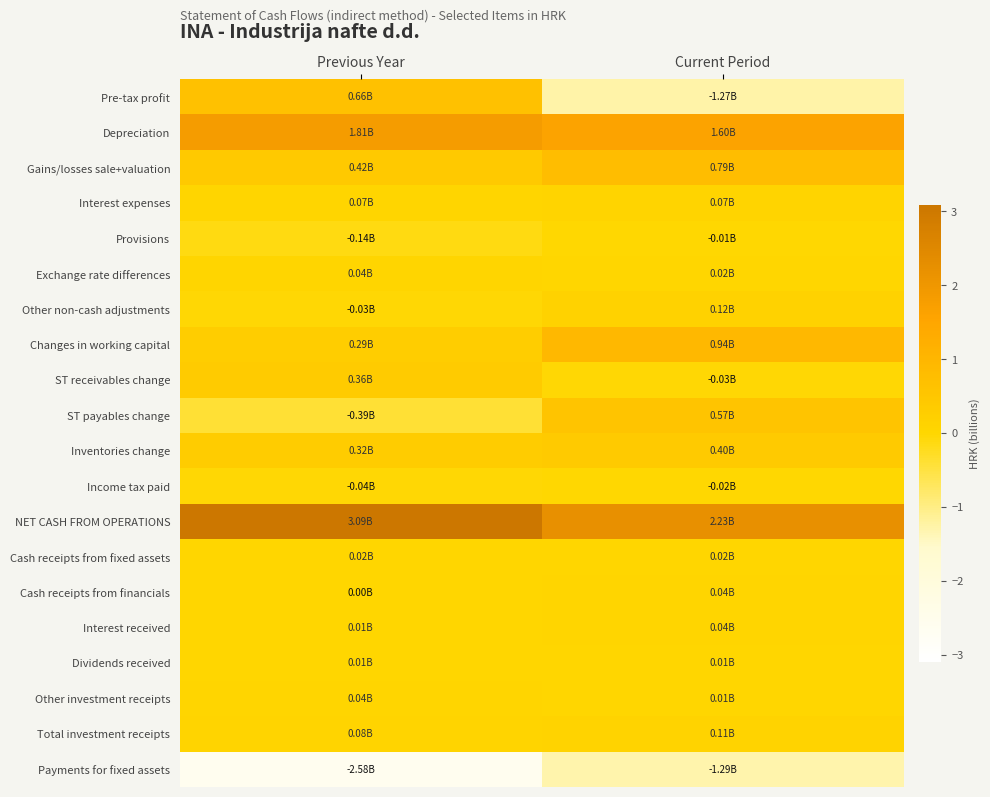

Reading left to right, extract all data points from this chart.

Pre-tax profit: Previous Year=0.6	Current Period=0.3
Depreciation: Previous Year=0.8	Current Period=0.8
Gains/losses sale+valuation: Previous Year=0.6	Current Period=0.6
Interest expenses: Previous Year=0.5	Current Period=0.5
Provisions: Previous Year=0.5	Current Period=0.5
Exchange rate differences: Previous Year=0.5	Current Period=0.5
Other non-cash adjustments: Previous Year=0.5	Current Period=0.5
Changes in working capital: Previous Year=0.5	Current Period=0.7
ST receivables change: Previous Year=0.6	Current Period=0.5
ST payables change: Previous Year=0.4	Current Period=0.6
Inventories change: Previous Year=0.6	Current Period=0.6
Income tax paid: Previous Year=0.5	Current Period=0.5
NET CASH FROM OPERATIONS: Previous Year=1.0	Current Period=0.9
Cash receipts from fixed assets: Previous Year=0.5	Current Period=0.5
Cash receipts from financials: Previous Year=0.5	Current Period=0.5
Interest received: Previous Year=0.5	Current Period=0.5
Dividends received: Previous Year=0.5	Current Period=0.5
Other investment receipts: Previous Year=0.5	Current Period=0.5
Total investment receipts: Previous Year=0.5	Current Period=0.5
Payments for fixed assets: Previous Year=0.1	Current Period=0.3